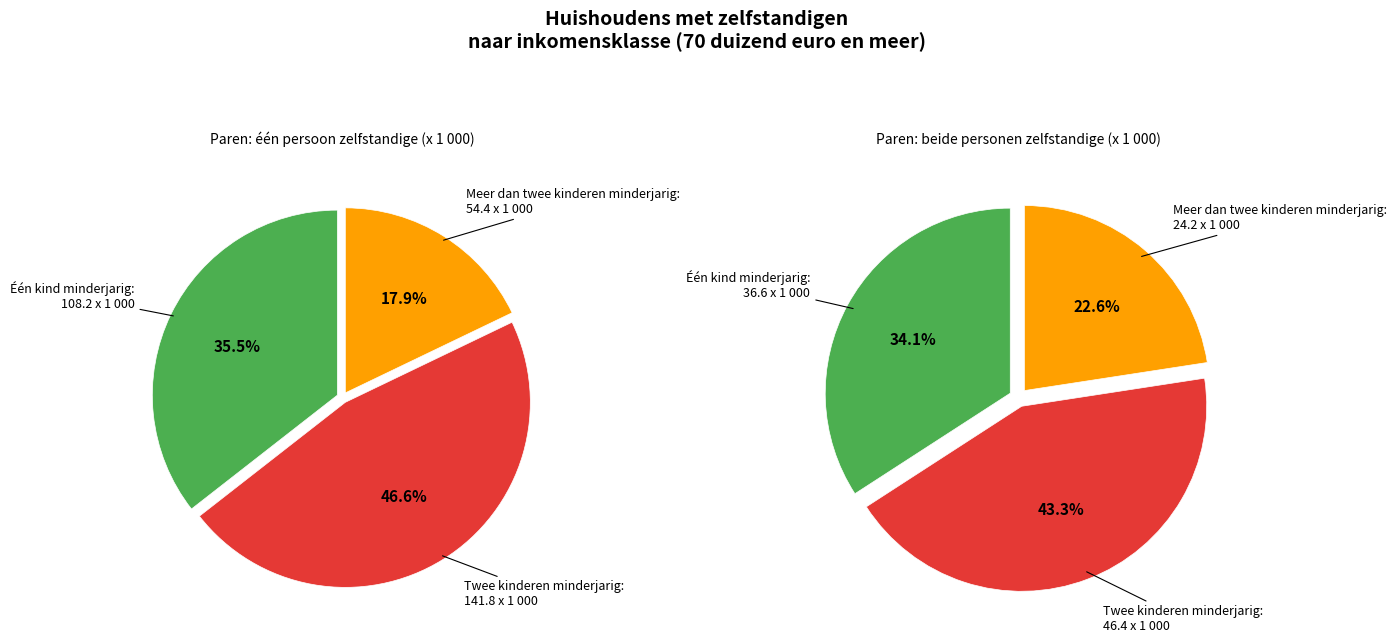

Is there any slice that represents more than half of the pie?

No